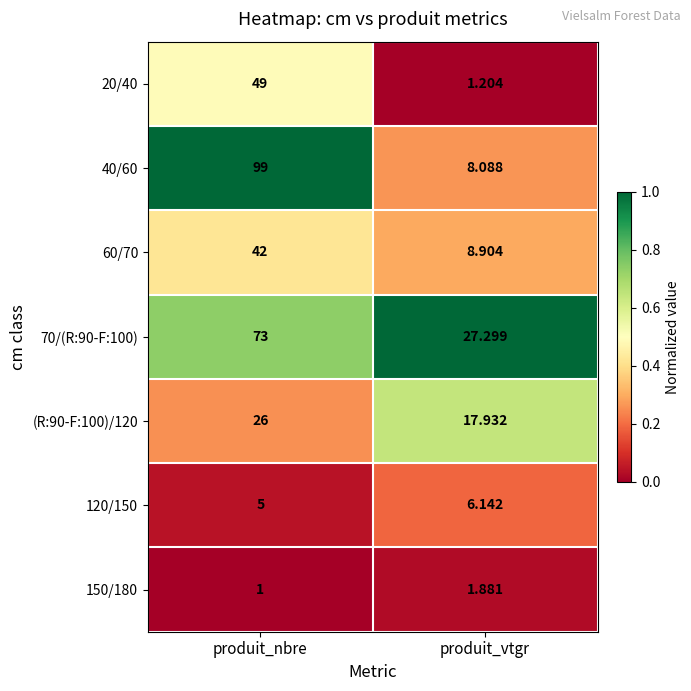

List the labels in order of 60/70 value, largest first.

produit_nbre, produit_vtgr